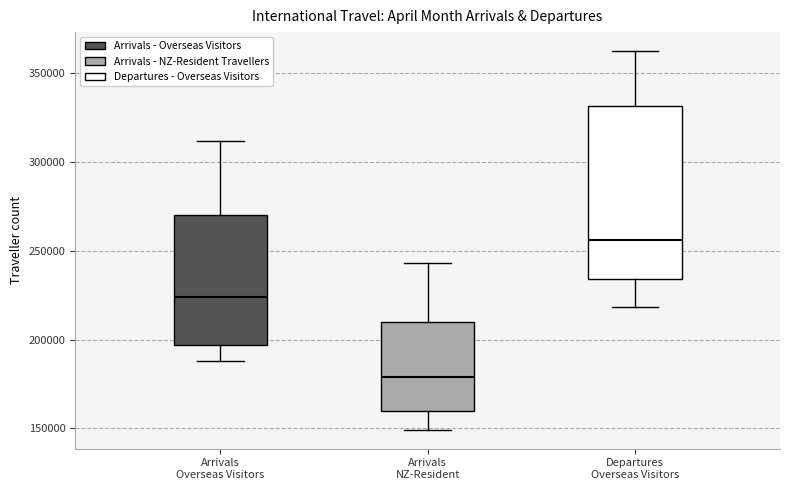

Reading left to right, read every box against the y-axis: the position of its median line, the range the box covers, and the ends of its whiskers. The values are not printed on the chart, so give them approximately, as read against the axis.

Arrivals Overseas Visitors: median 225000, box 195000 to 270000, whiskers 190000 to 310000
Arrivals NZ-Resident: median 180000, box 160000 to 210000, whiskers 150000 to 245000
Departures Overseas Visitors: median 255000, box 235000 to 330000, whiskers 220000 to 360000